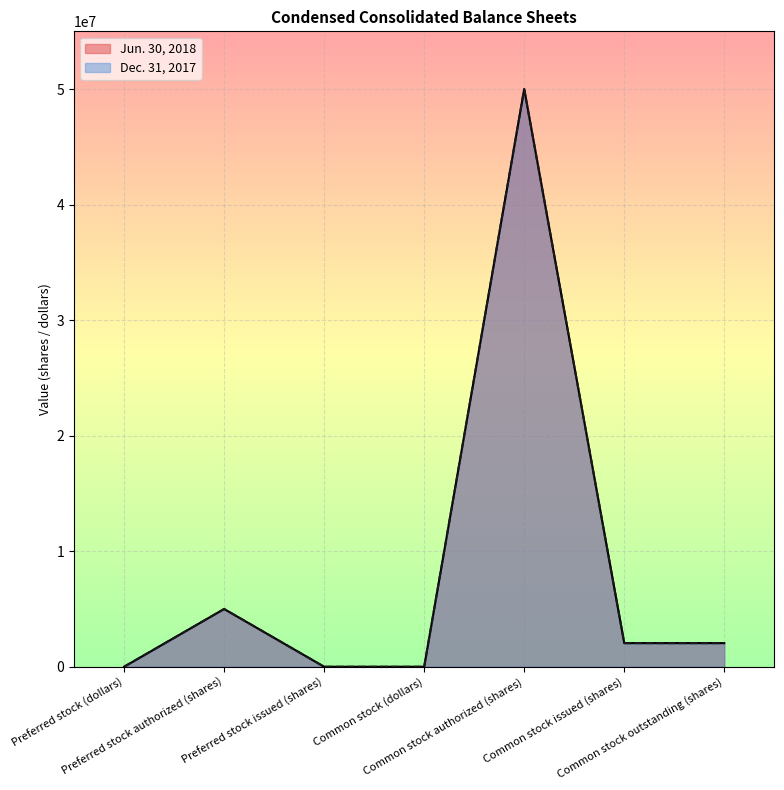

Which has a higher value, Common stock authorized (shares) or Preferred stock issued (shares)?

Common stock authorized (shares)